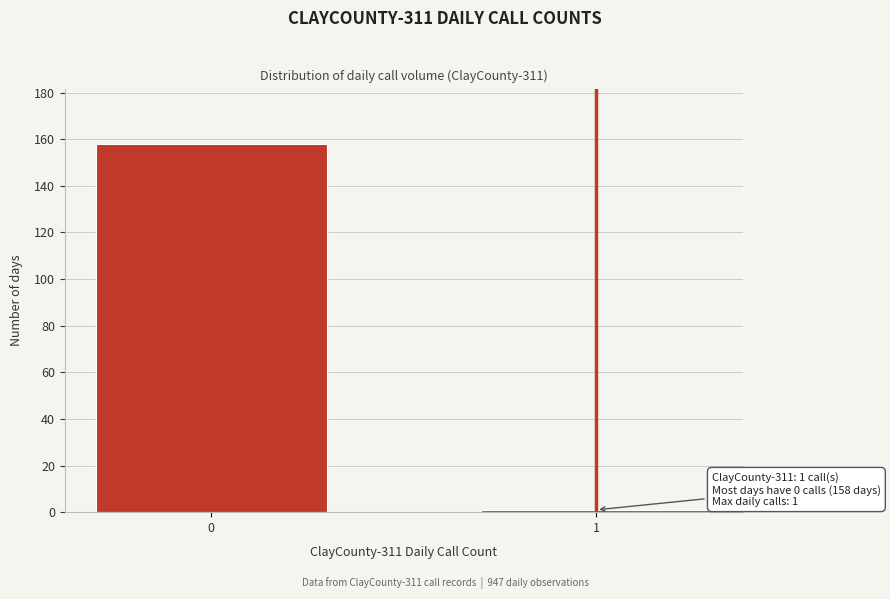

Reading left to right, transcribe all the data shown in this chart.

158	1